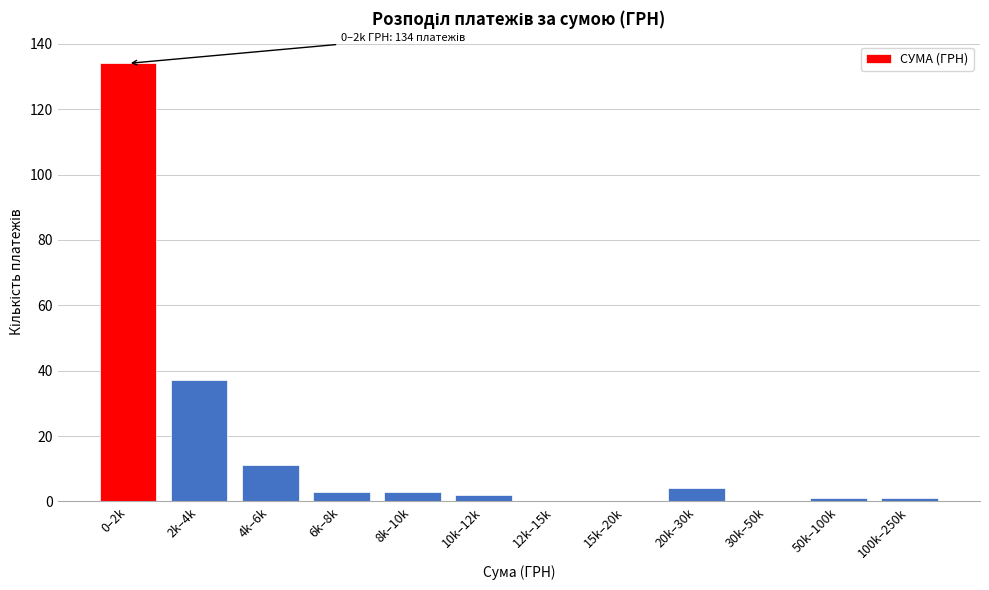

Reading left to right, transcribe all the data shown in this chart.

0–2k=134	2k–4k=37	4k–6k=11	6k–8k=3	8k–10k=3	10k–12k=2	12k–15k=0	15k–20k=0	20k–30k=4	30k–50k=0	50k–100k=1	100k–250k=1